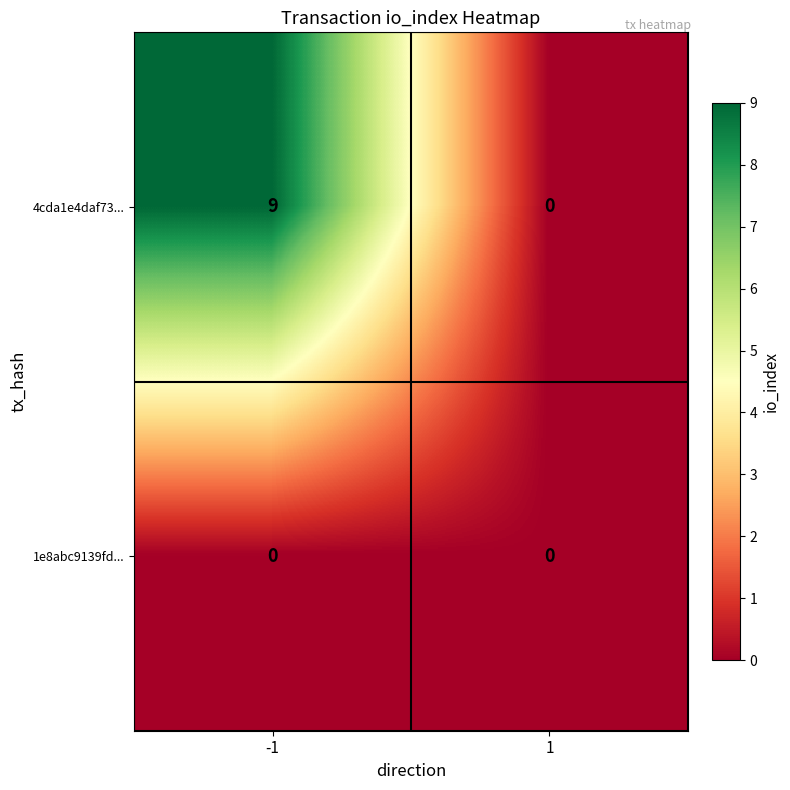

What is the highest value of the 4cda1e4daf73... series?

9